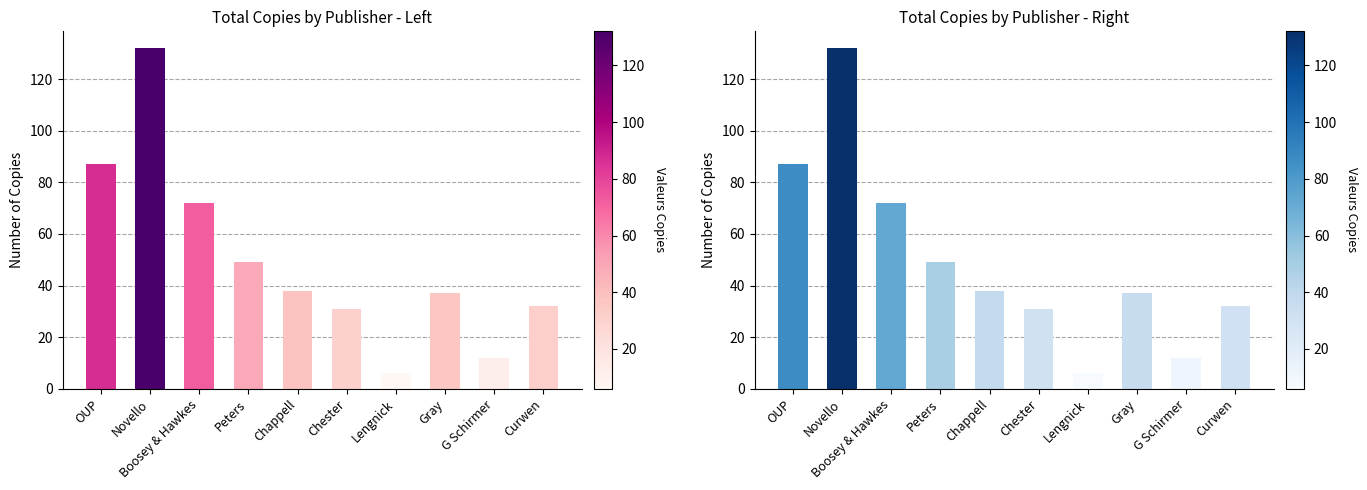

What is the ratio of the value at Gray to the value at G Schirmer?

3.1